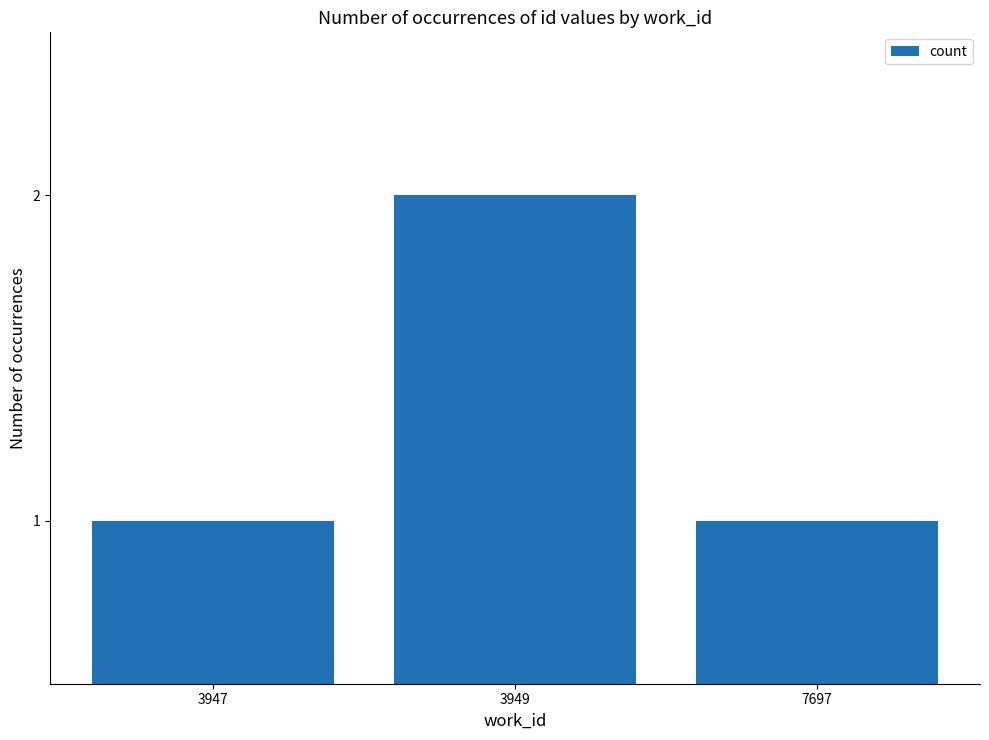

Is it true that the value at 3947 is 1?

True